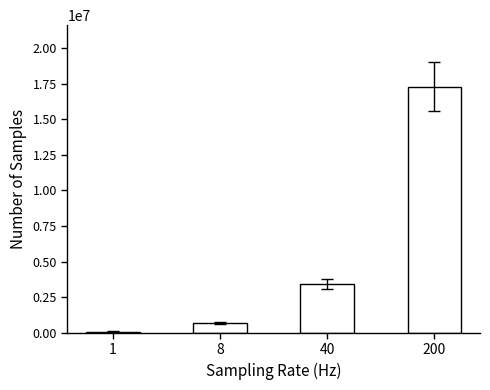

What is the sum of all values?

21513599